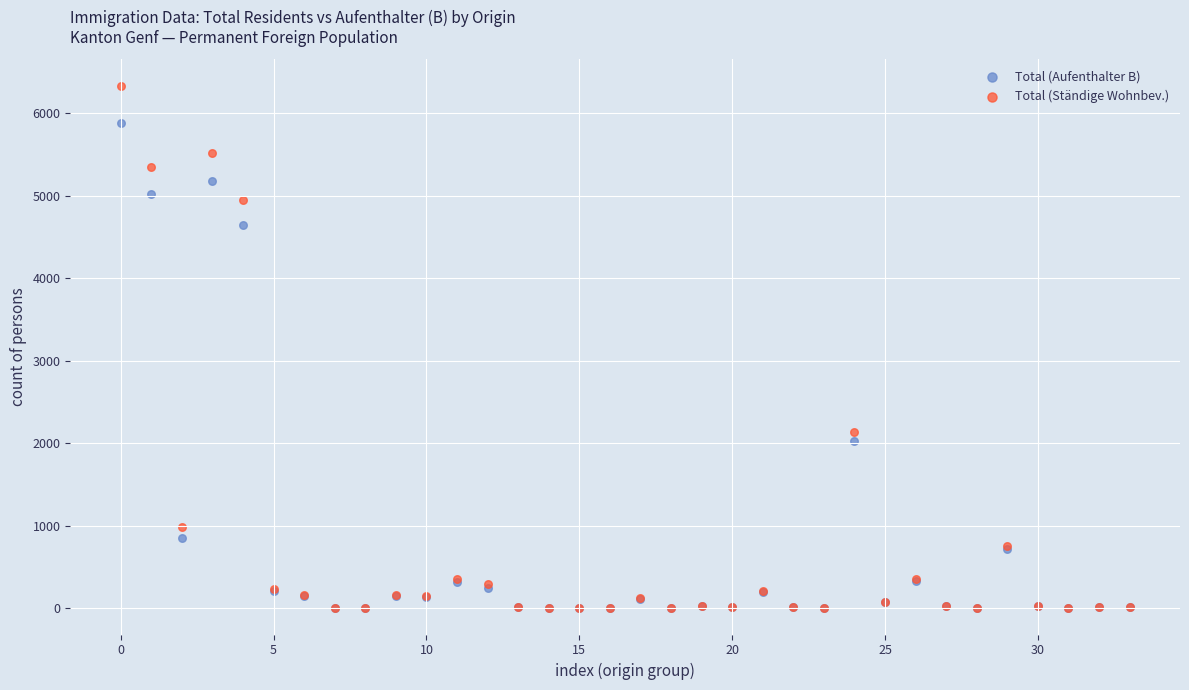

In the Total (Ständige Wohnbev.) series, what Y value is closest to 3165?

2135